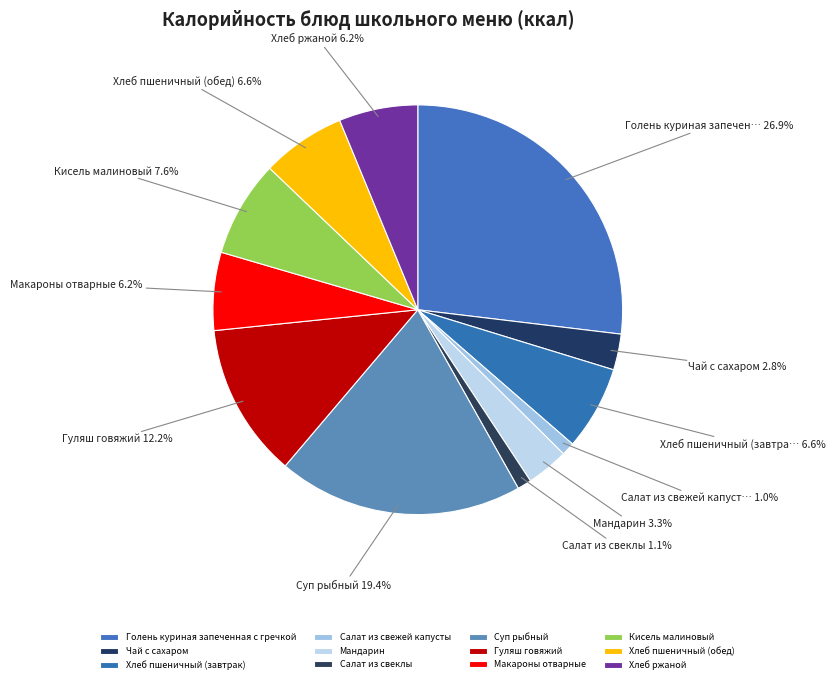

How many slices are in this pie chart?

12